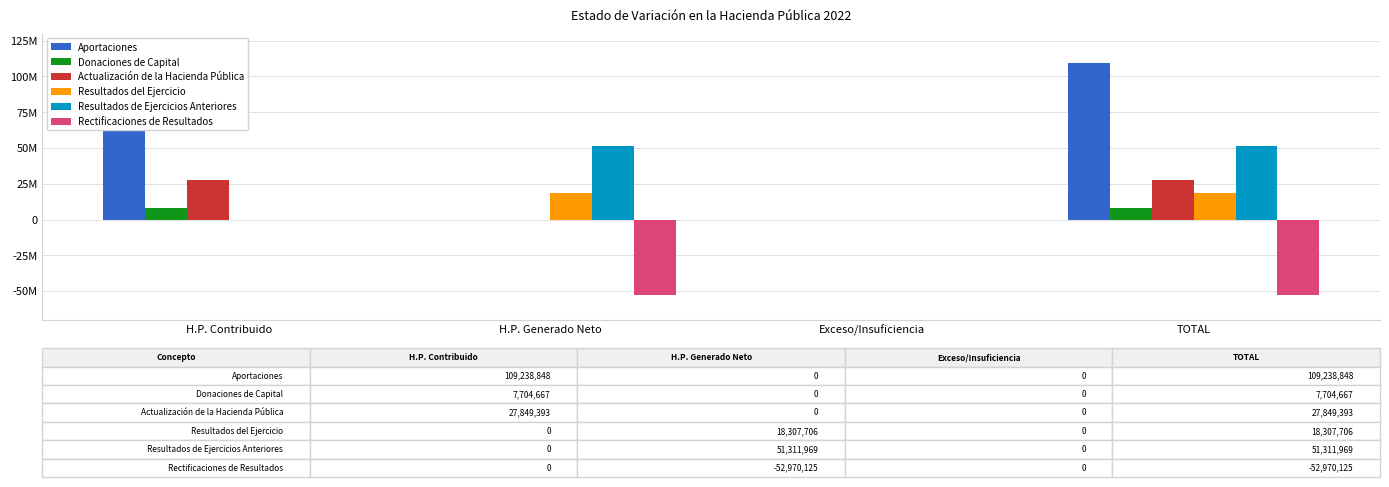

Reading left to right, transcribe all the data shown in this chart.

Aportaciones: H.P. Contribuido=109238848	H.P. Generado Neto=0	Exceso/Insuficiencia=0	TOTAL=109238848
Donaciones de Capital: H.P. Contribuido=7704667	H.P. Generado Neto=0	Exceso/Insuficiencia=0	TOTAL=7704667
Actualización de la Hacienda Pública: H.P. Contribuido=27849393	H.P. Generado Neto=0	Exceso/Insuficiencia=0	TOTAL=27849393
Resultados del Ejercicio: H.P. Contribuido=0	H.P. Generado Neto=18307706	Exceso/Insuficiencia=0	TOTAL=18307706
Resultados de Ejercicios Anteriores: H.P. Contribuido=0	H.P. Generado Neto=51311969	Exceso/Insuficiencia=0	TOTAL=51311969
Rectificaciones de Resultados: H.P. Contribuido=0	H.P. Generado Neto=-52970125	Exceso/Insuficiencia=0	TOTAL=-52970125